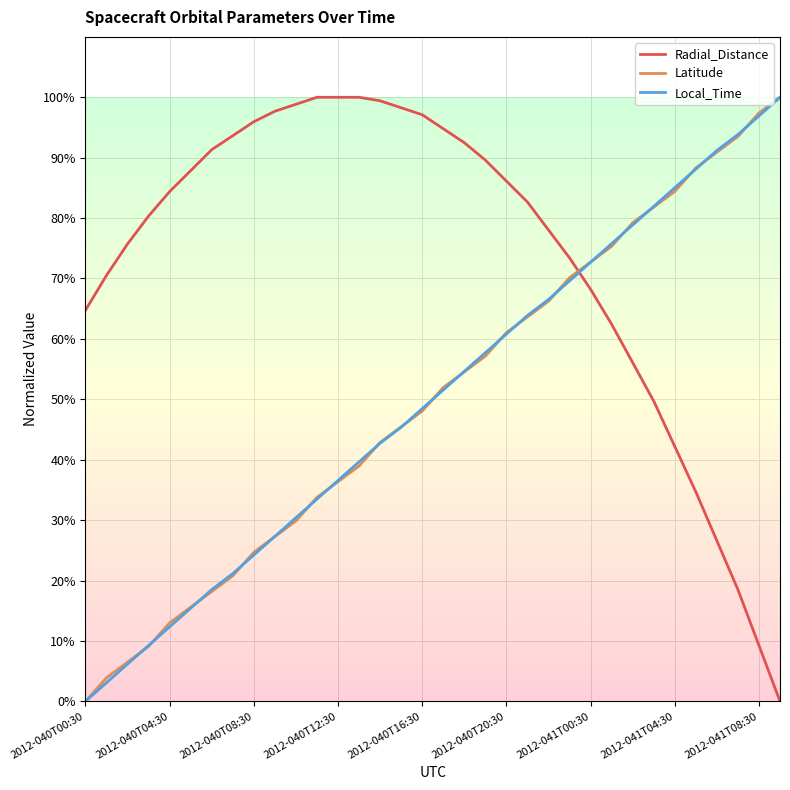

What is the maximum value for Latitude?

100.0